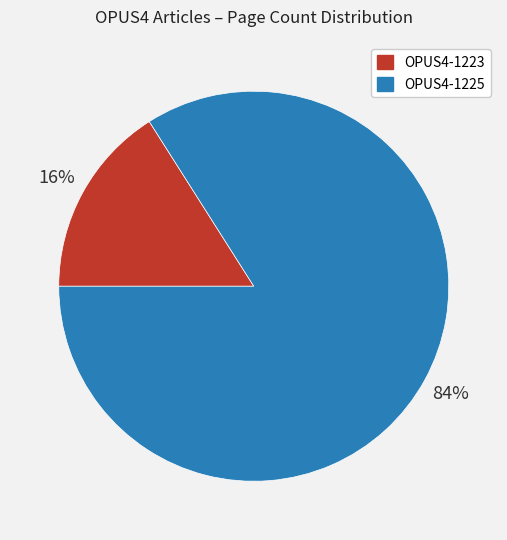

Combined, do OPUS4-1225 and OPUS4-1223 account for over 50%?

Yes